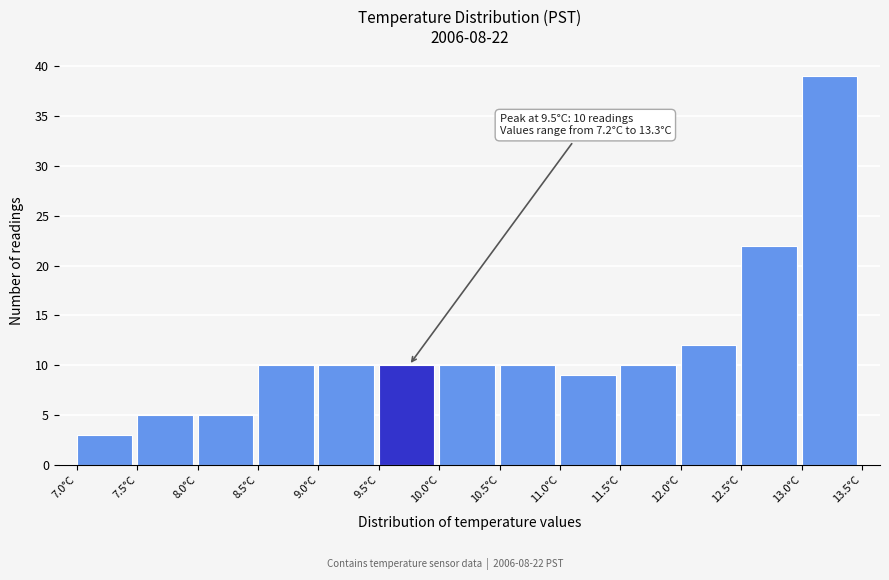

Which range on the x-axis has the tallest bar?

13.0 to 13.5